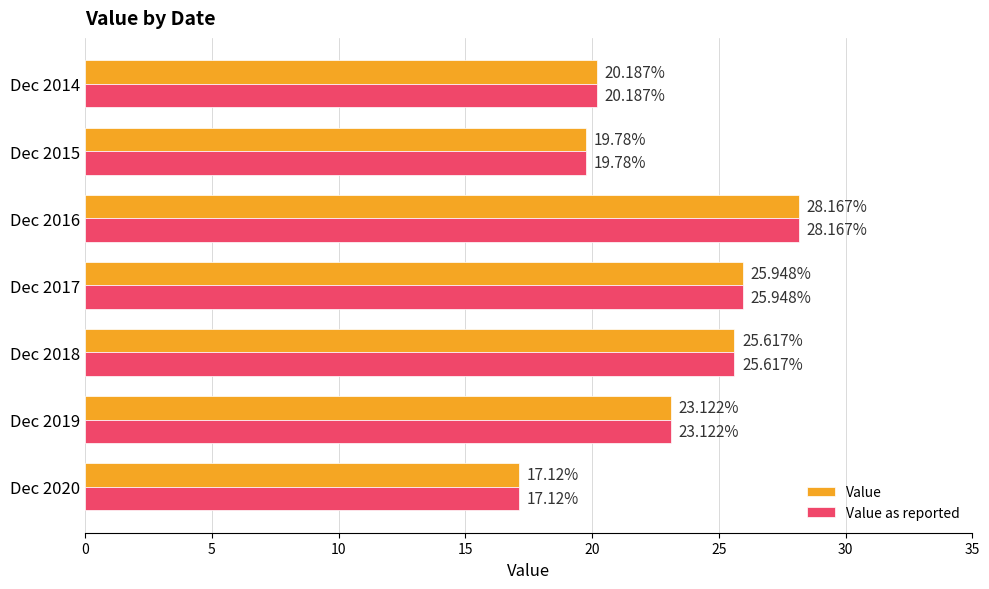

How many data points in Value are less than 23?

3